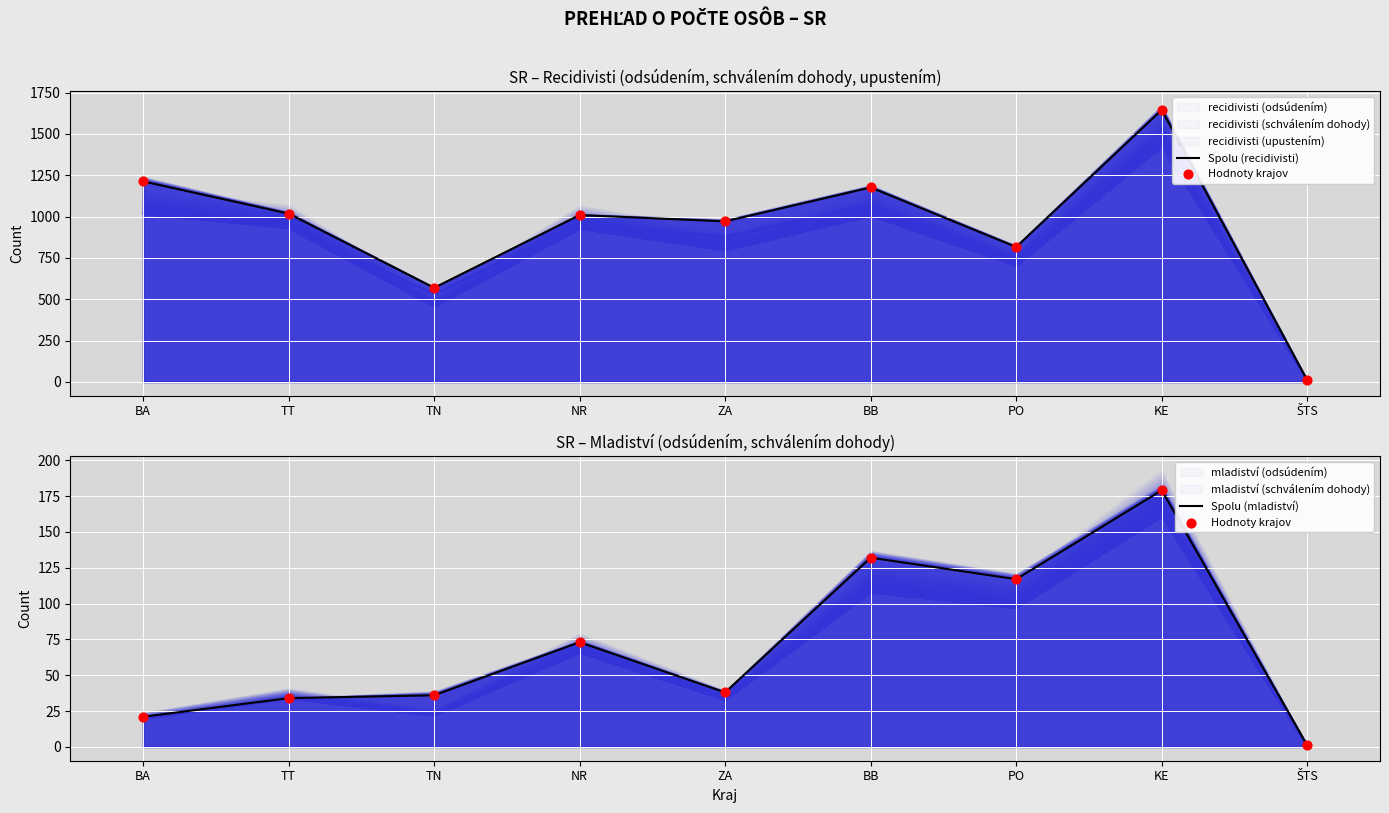

Is the value of Spolu (recidivisti) at ŠTS greater than the value of Hodnoty krajov at BA?

No